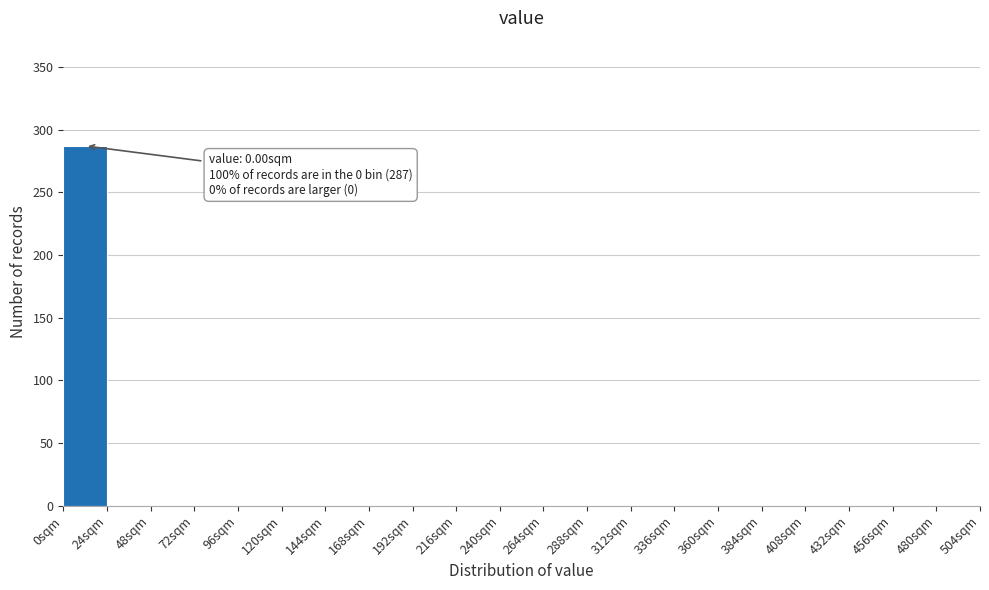

Which range on the x-axis has the tallest bar?

0 to 24